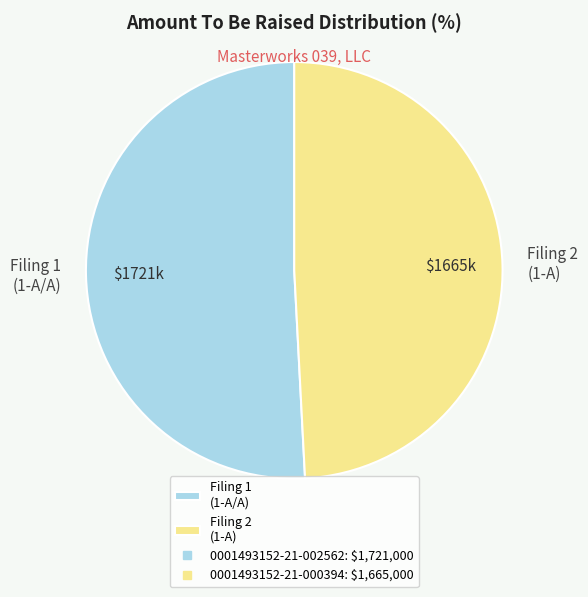

How many slices are in this pie chart?

2